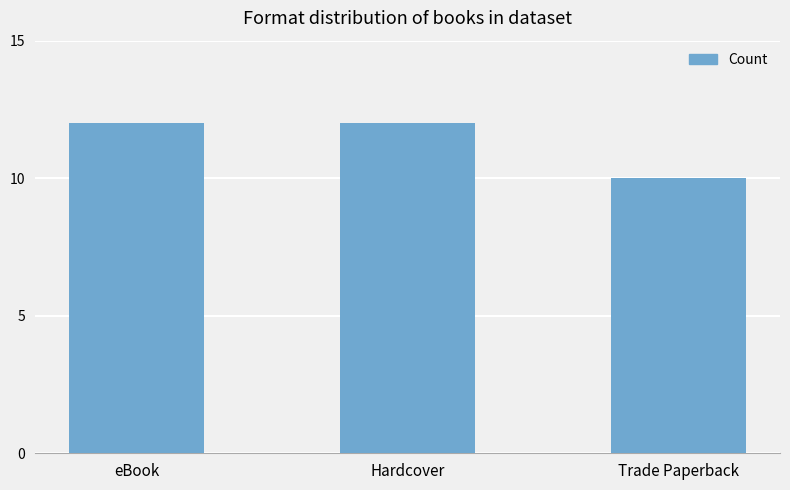

What is the change in value from Hardcover to Trade Paperback?

-2